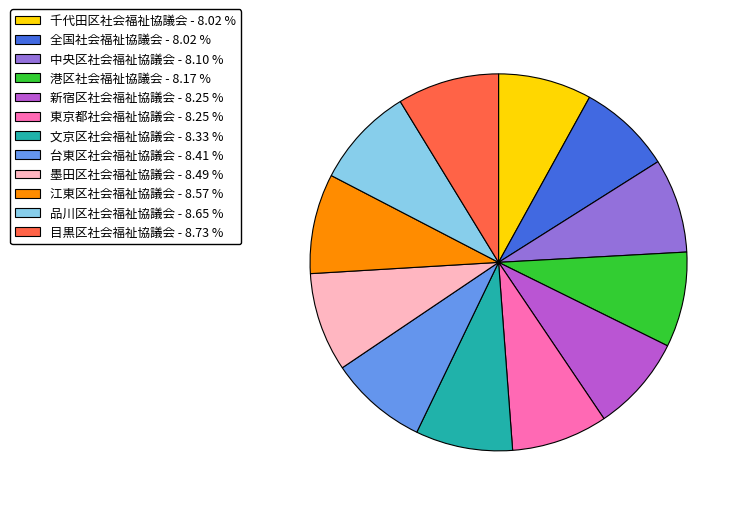

How many slices are in this pie chart?

12